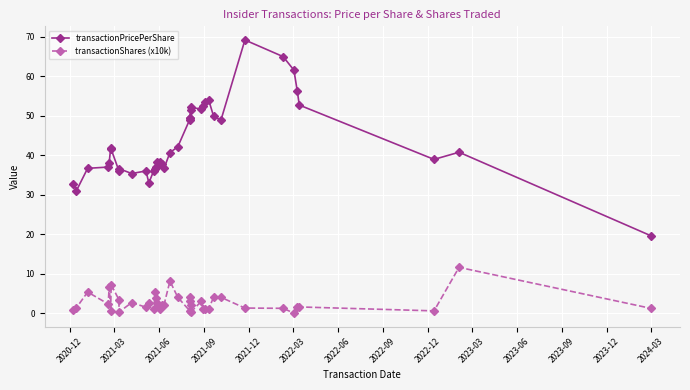

Which series has the widest spread of values?

transactionPricePerShare